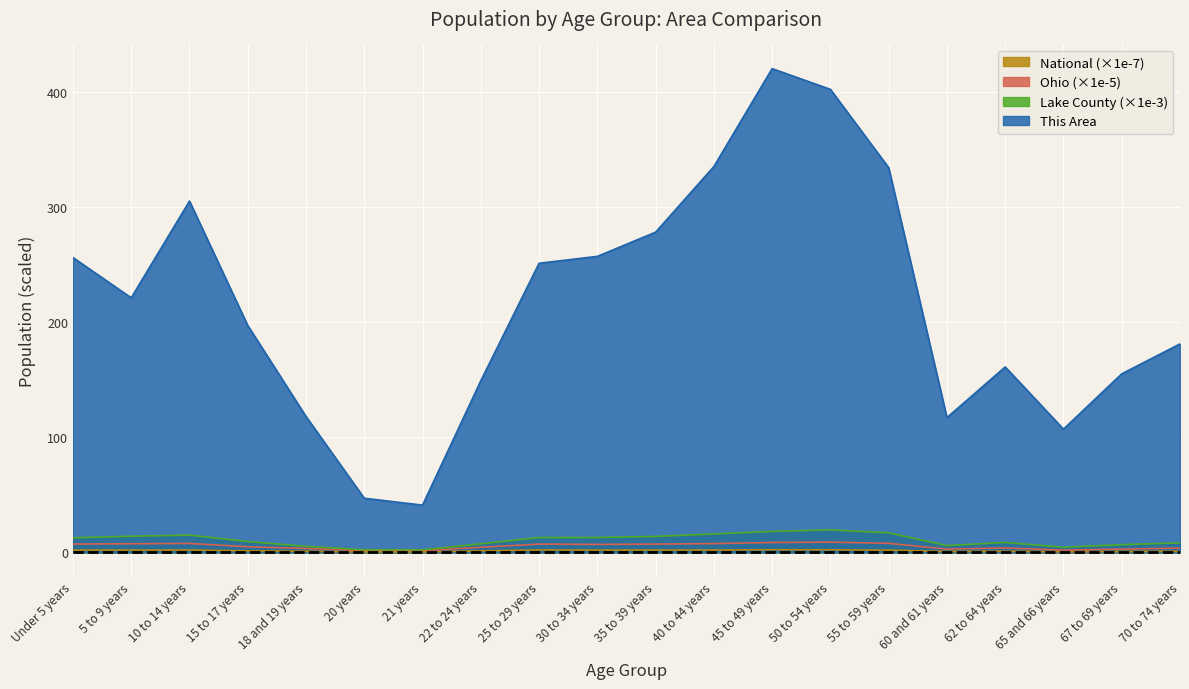

Which series changed the most between 35 to 39 years and 67 to 69 years?

This Area